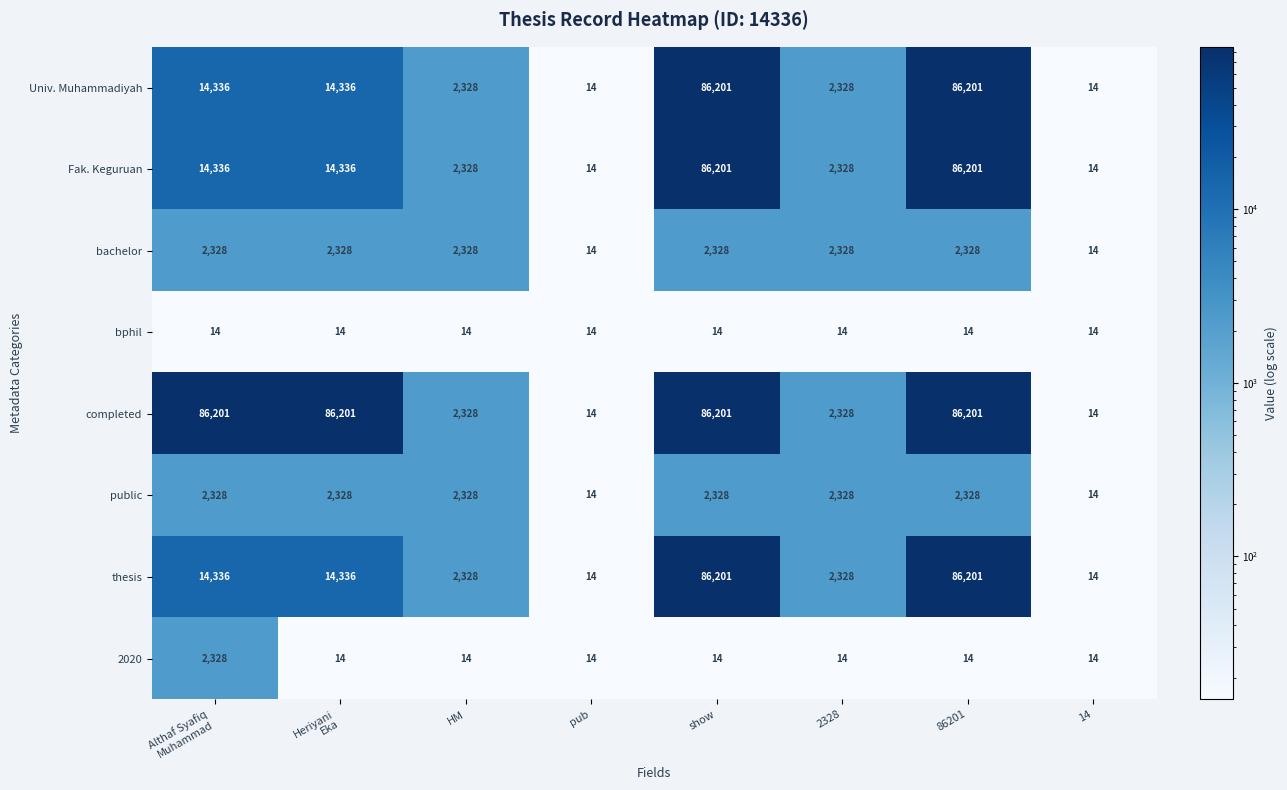

Which series has the largest total across all categories?

completed